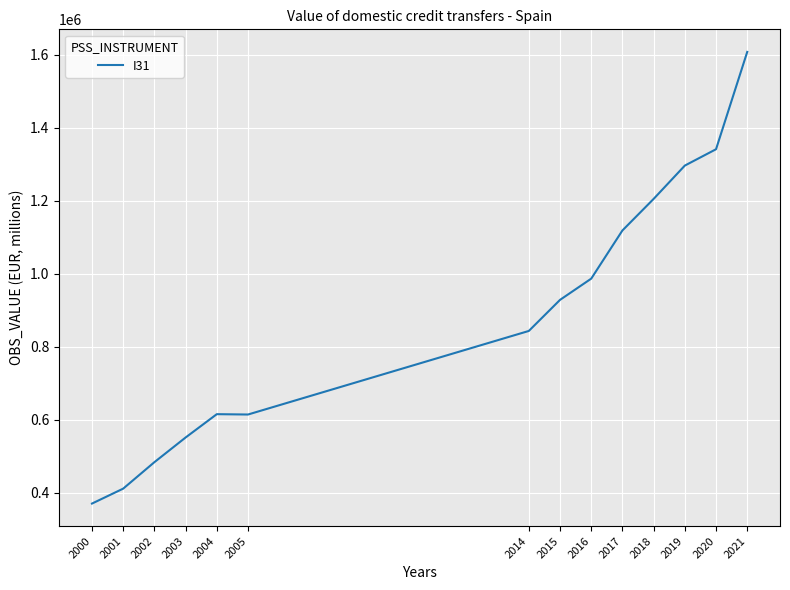

What is the sum of the values at 2016 and 2017?

2104404.5